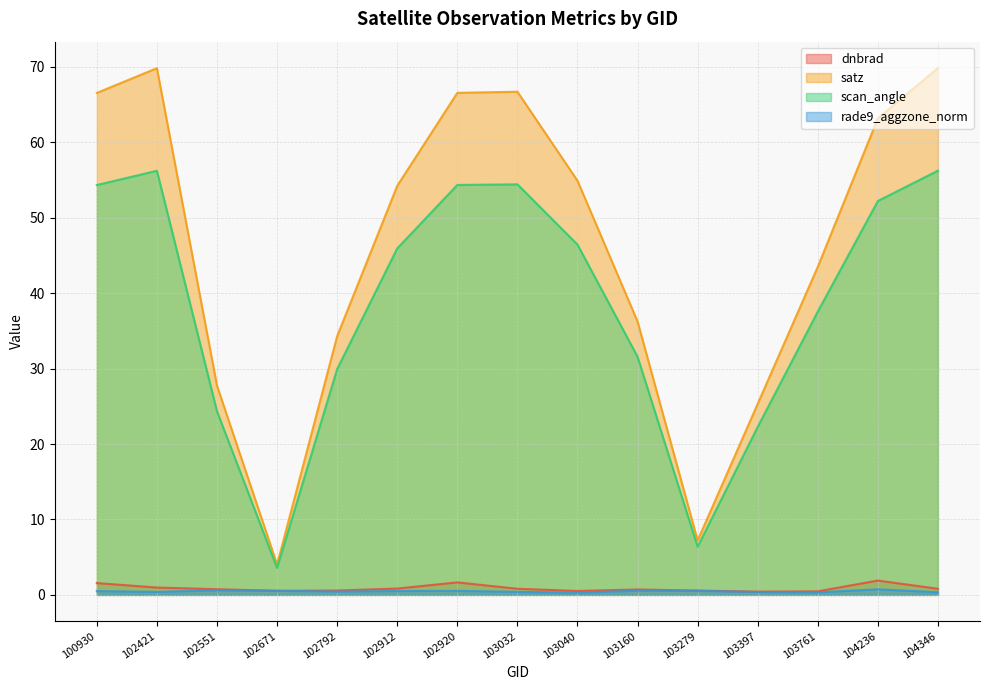

Reading left to right, transcribe all the data shown in this chart.

dnbrad: 100930=1.6	102421=1.0	102551=0.8	102671=0.5	102792=0.6	102912=0.8	102920=1.7	103032=0.8	103040=0.5	103160=0.7	103279=0.6	103397=0.4	103761=0.5	104236=1.9	104346=0.8
satz: 100930=66.5	102421=69.8	102551=27.7	102671=4.0	102792=34.3	102912=54.2	102920=66.5	103032=66.7	103040=54.9	103160=36.2	103279=7.2	103397=25.3	103761=43.5	104236=63.2	104346=69.8
scan_angle: 100930=54.3	102421=56.2	102551=24.3	102671=3.6	102792=29.9	102912=45.9	102920=54.3	103032=54.4	103040=46.4	103160=31.6	103279=6.4	103397=22.3	103761=37.6	104236=52.2	104346=56.2
rade9_aggzone_norm: 100930=0.5	102421=0.4	102551=0.6	102671=0.5	102792=0.4	102912=0.5	102920=0.5	103032=0.4	103040=0.3	103160=0.6	103279=0.5	103397=0.4	103761=0.3	104236=0.7	104346=0.4